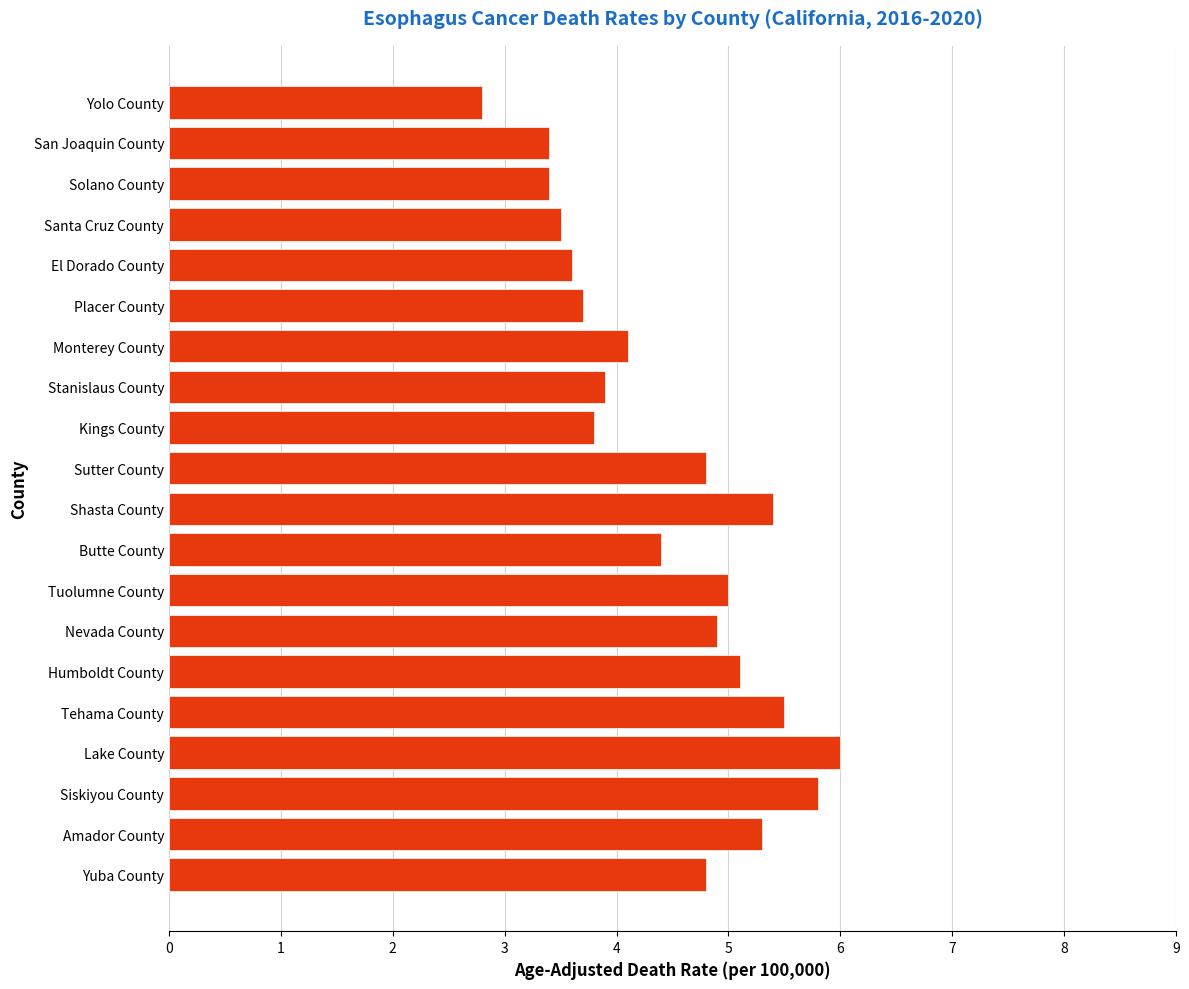

Reading bottom to top, extract all data points from this chart.

4.8	5.3	5.8	6.0	5.5	5.1	4.9	5.0	4.4	5.4	4.8	3.8	3.9	4.1	3.7	3.6	3.5	3.4	3.4	2.8